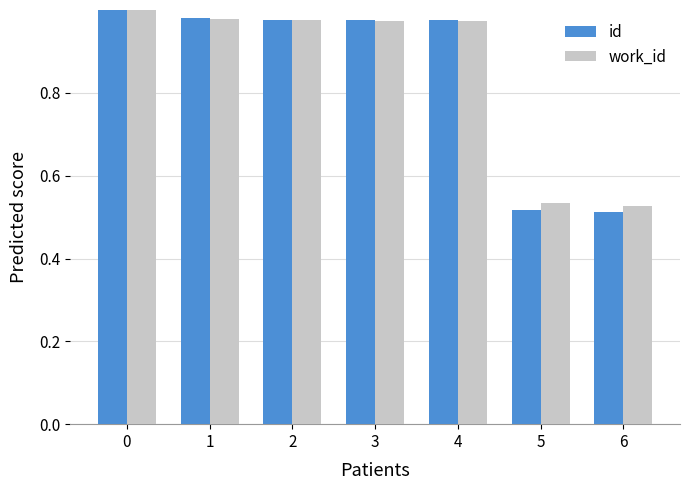

How many bars are there in total?

14